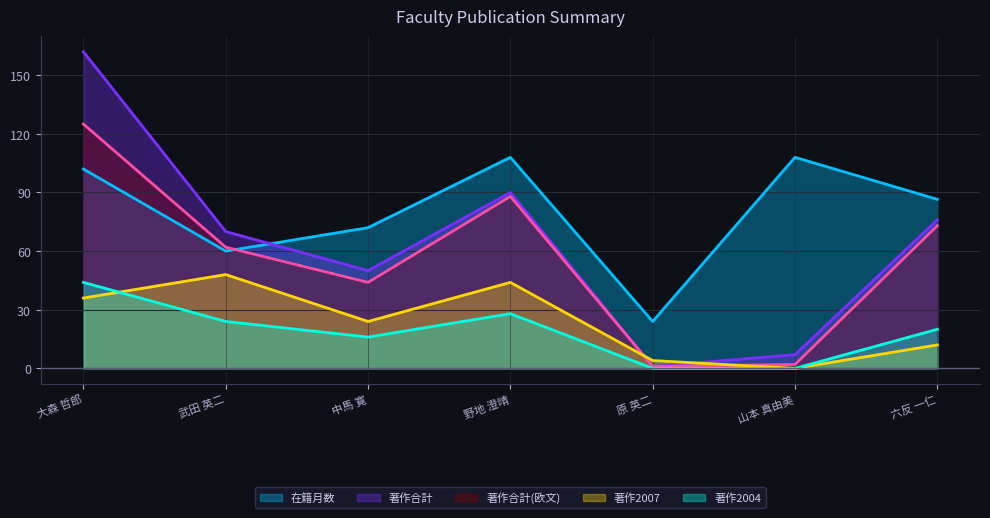

What is the total value across all series at 六反 一仁?

267.5